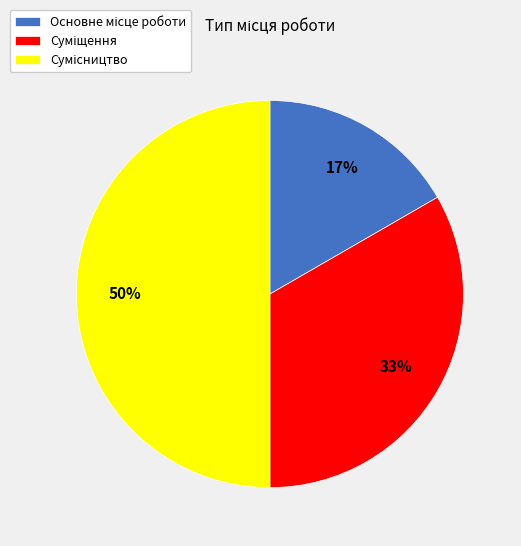

To the nearest percent, what is the average slice percentage?

33%